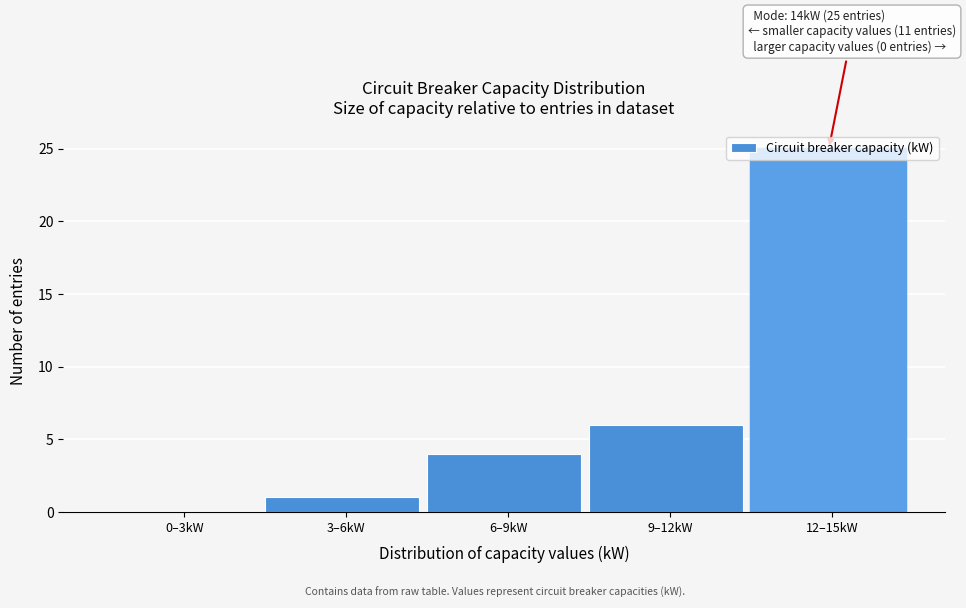

What is the sum of all values?

36